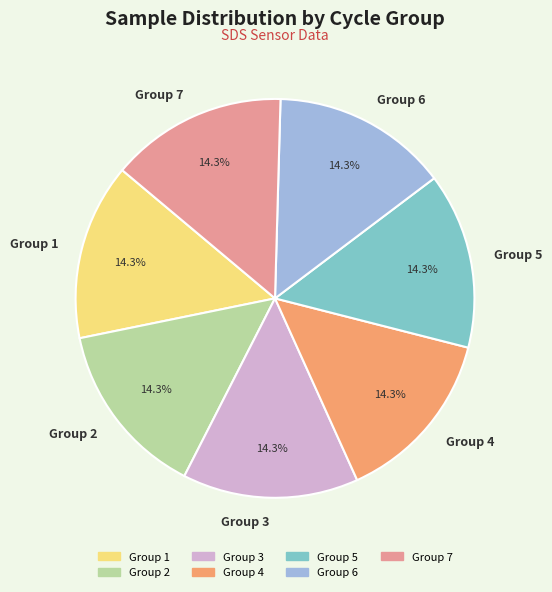

Does Group 1 represent more than half of the total?

No